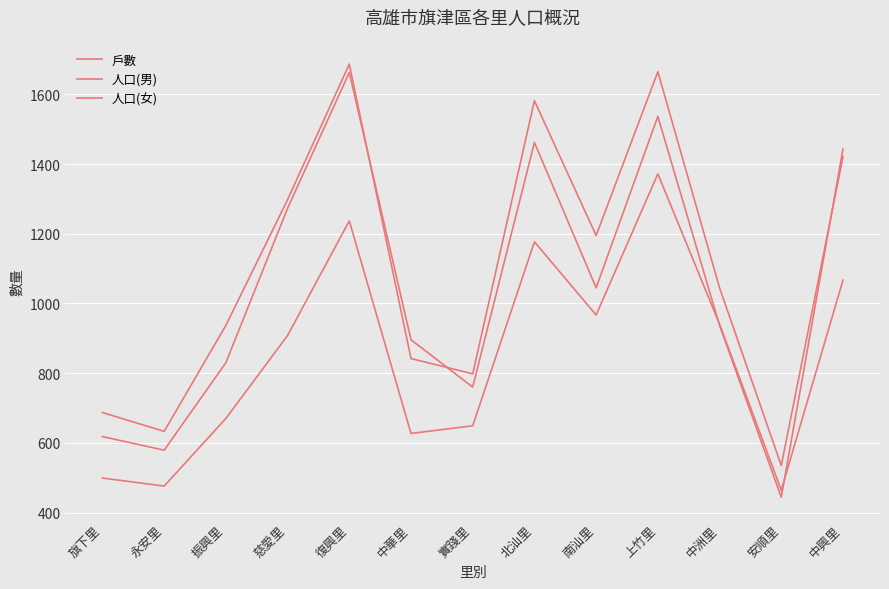

Does the chart have visible grid lines?

Yes